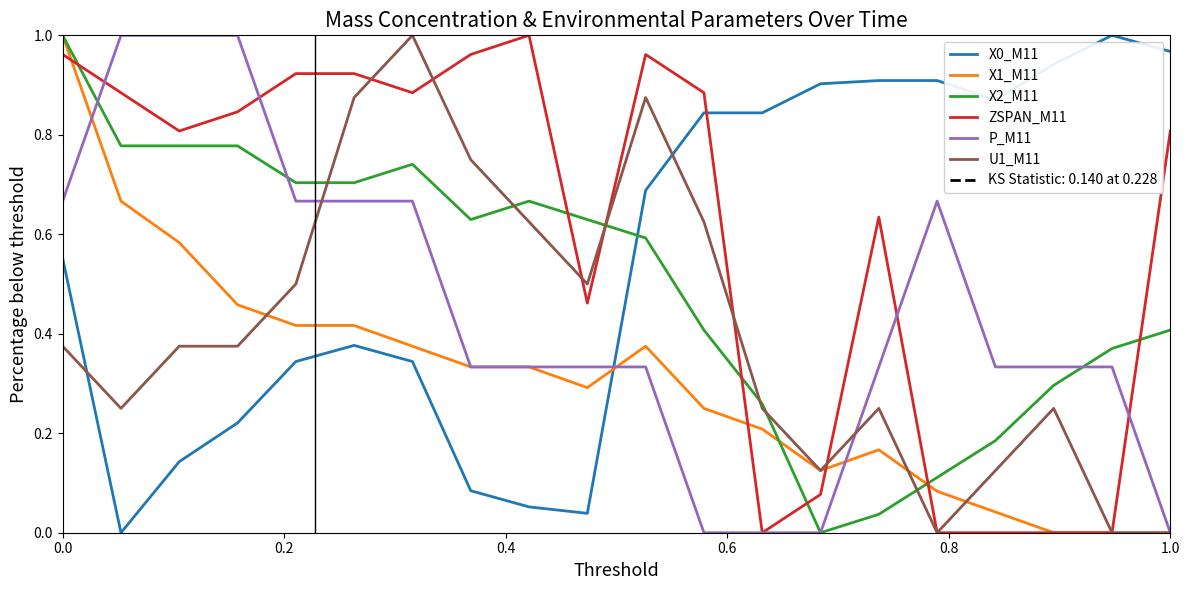

True or false: X0_M11 and U1_M11 cross at least once.

True